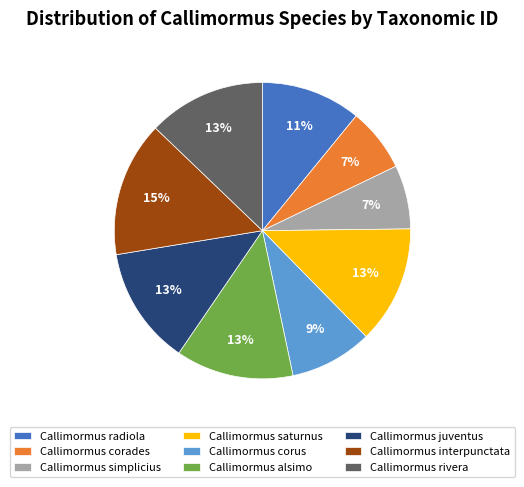

Is Callimormus interpunctata the majority of the pie?

No